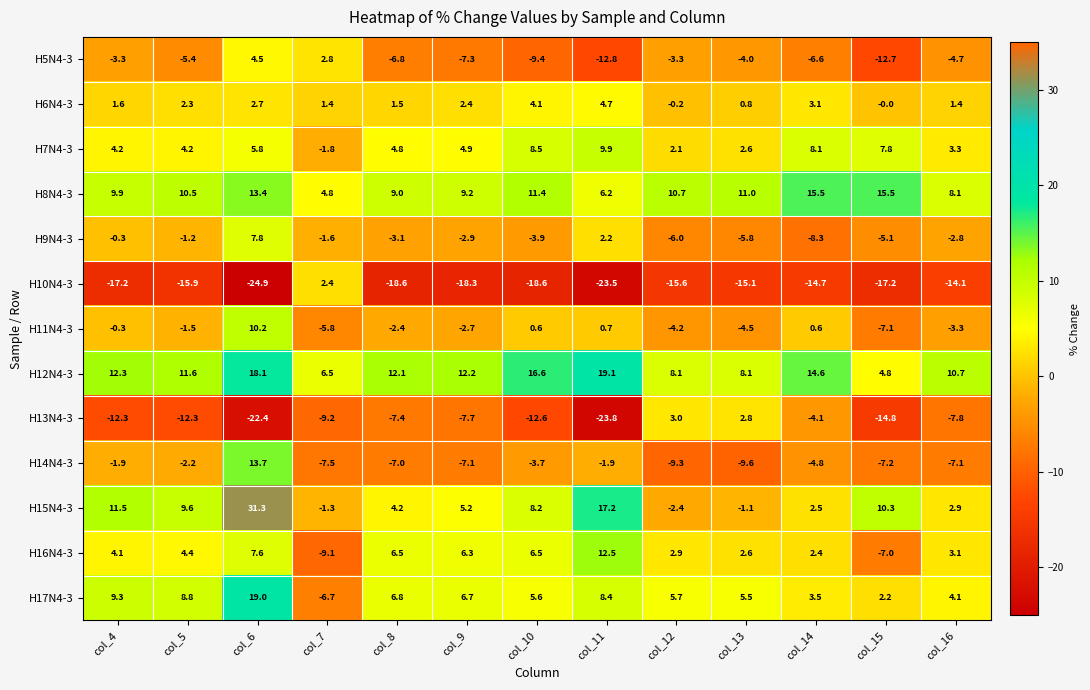

At which category is the sum across all series the highest?

col_6